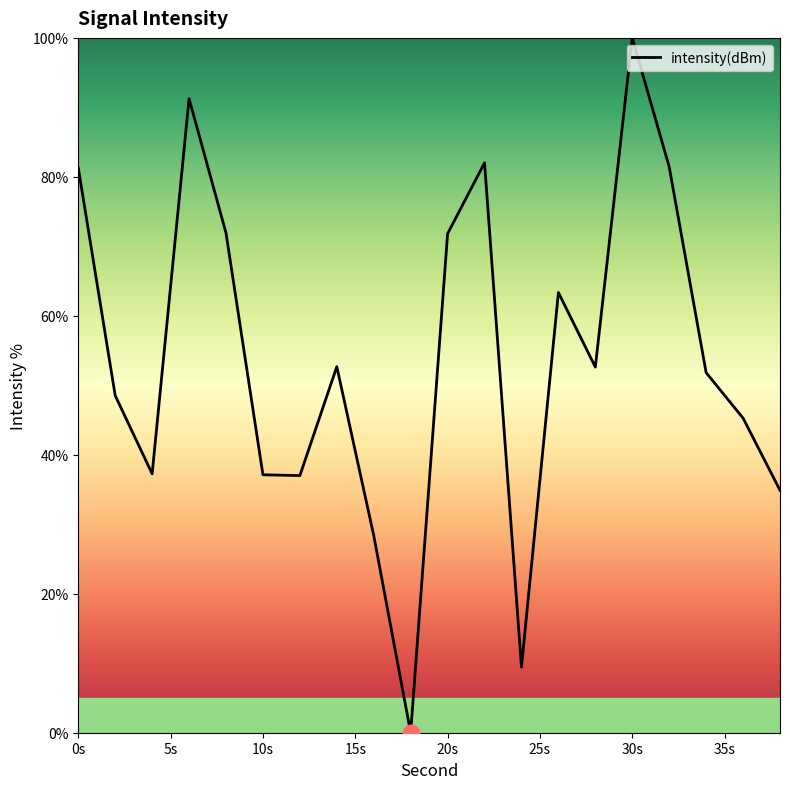

What is the maximum value shown in the chart?

100.0